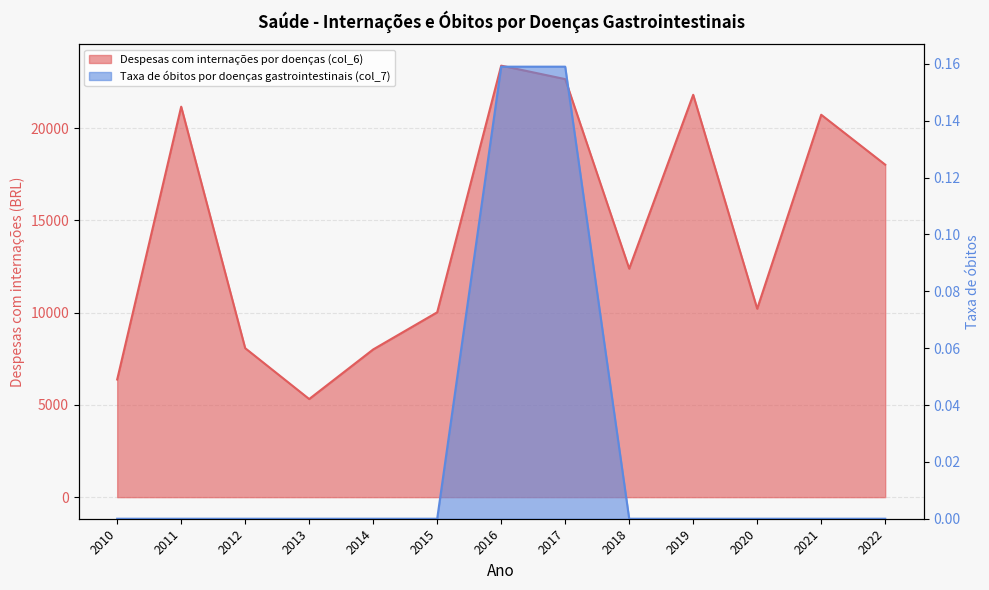

Which label corresponds to the largest value in the chart?

2016